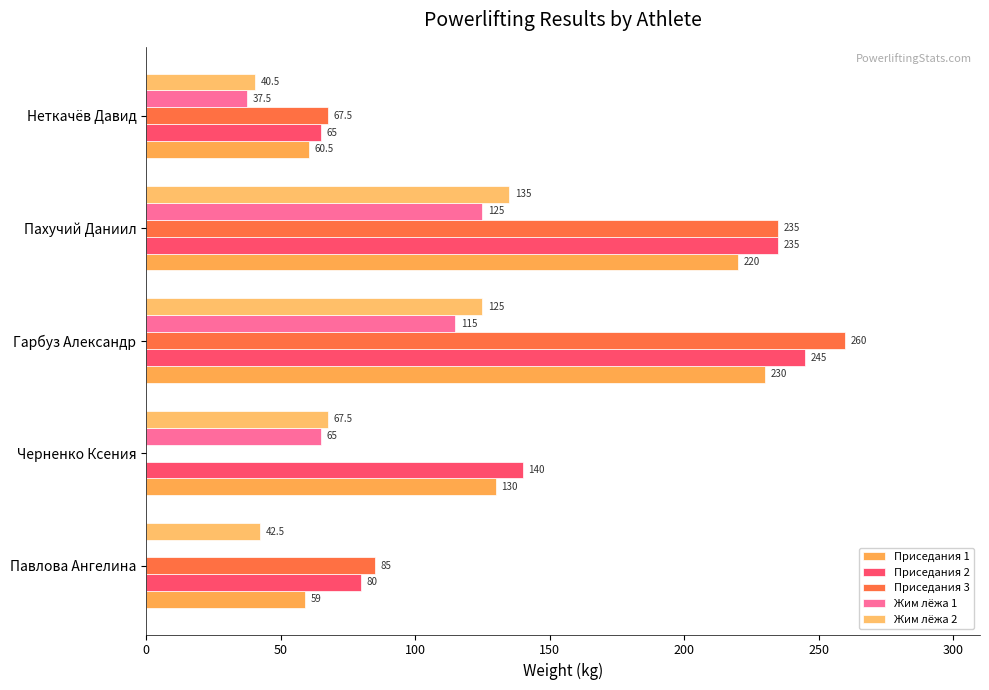

Count the number of categories in the chart.

5